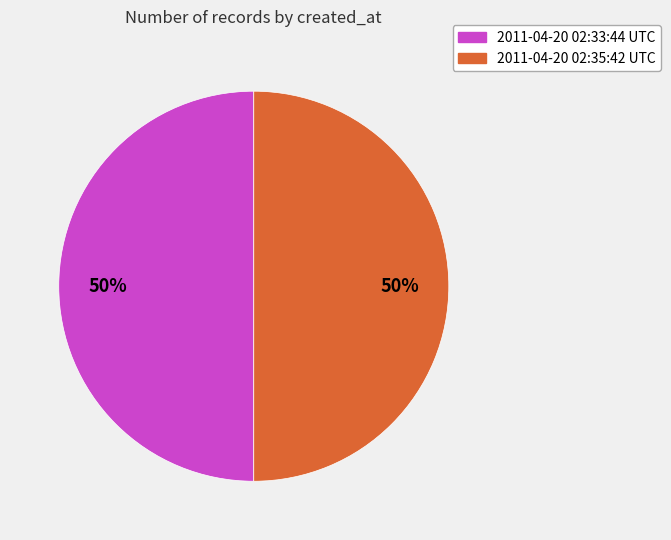

What is the ratio of the value at 2011-04-20 02:35:42 UTC to the value at 2011-04-20 02:33:44 UTC?

1.0